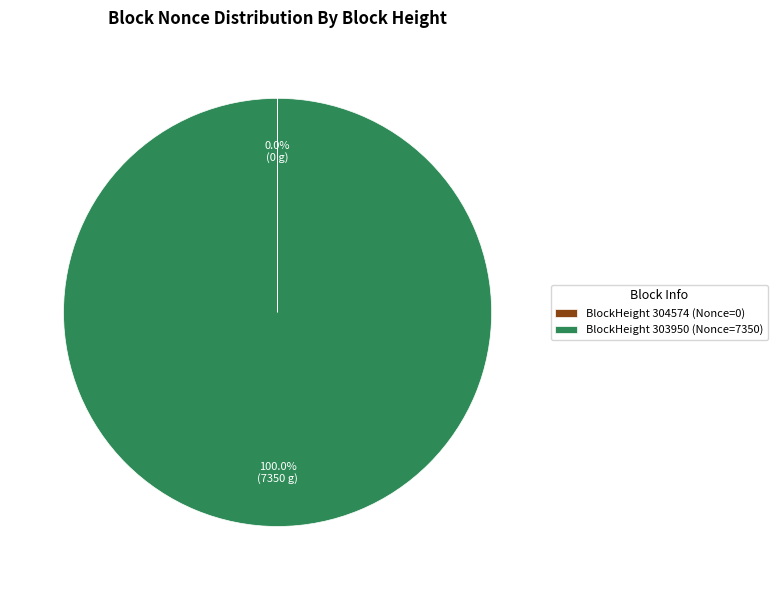

Which slice represents more than half of the pie?

BlockHeight 303950 (Nonce=7350)